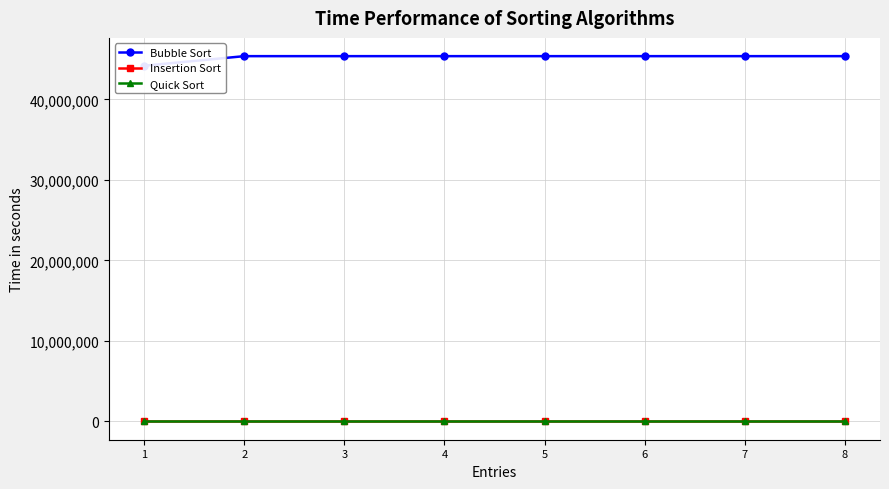

What is the sum of all Insertion Sort values?

665440